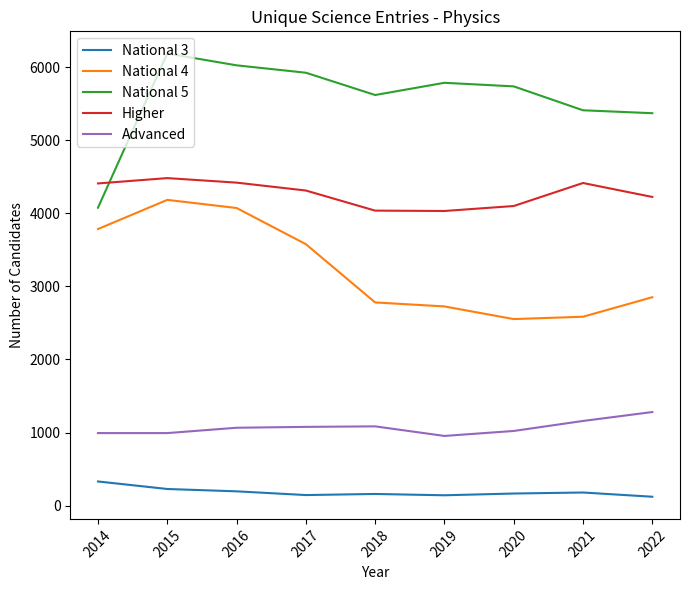

The value of National 3 at 2018 is 160. True or false?

True